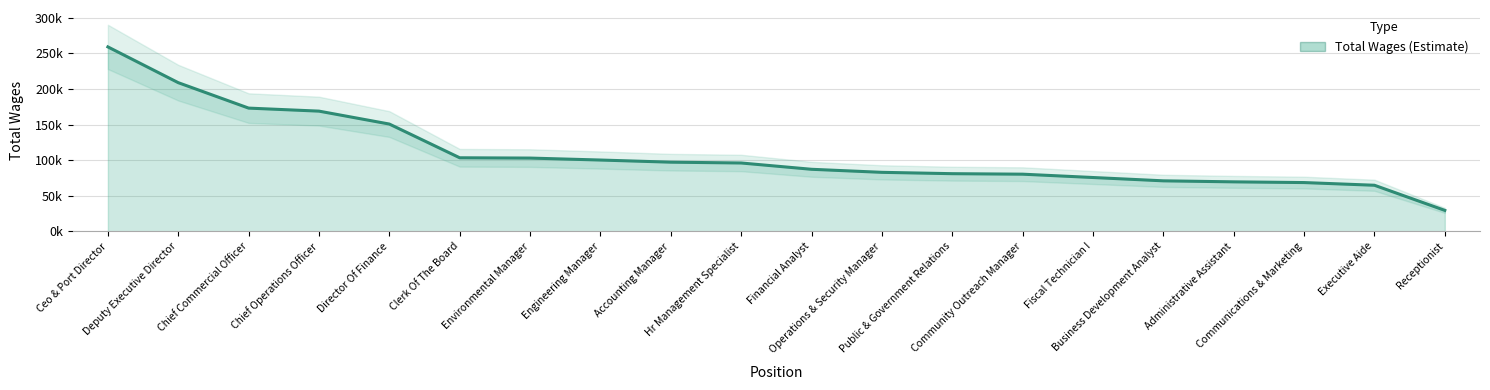

What is the smallest value displayed?

29546